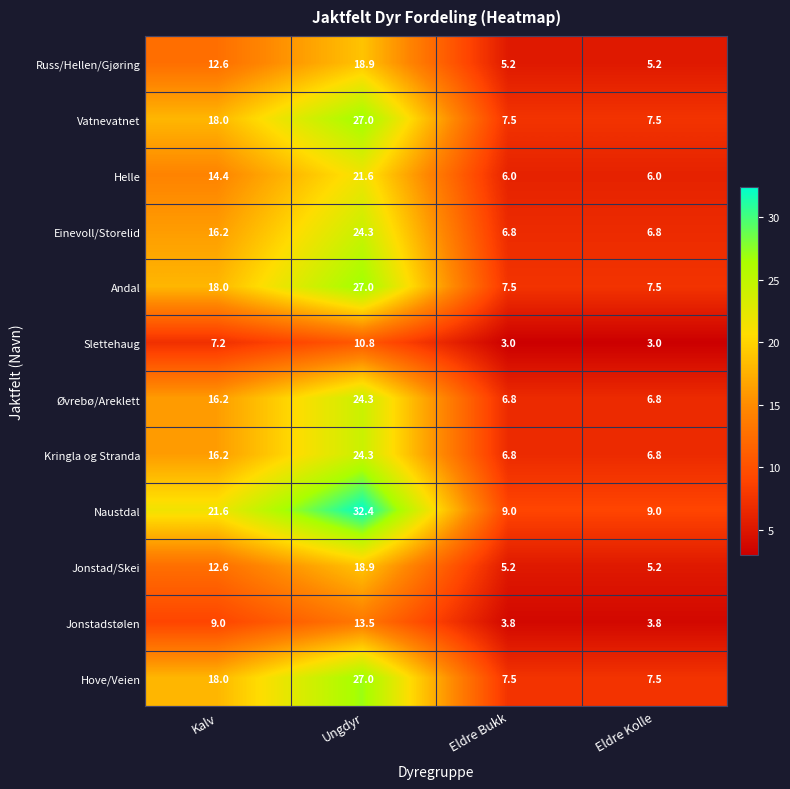

True or false: Russ/Hellen/Gjøring has a value of 18.9 at Ungdyr.

True